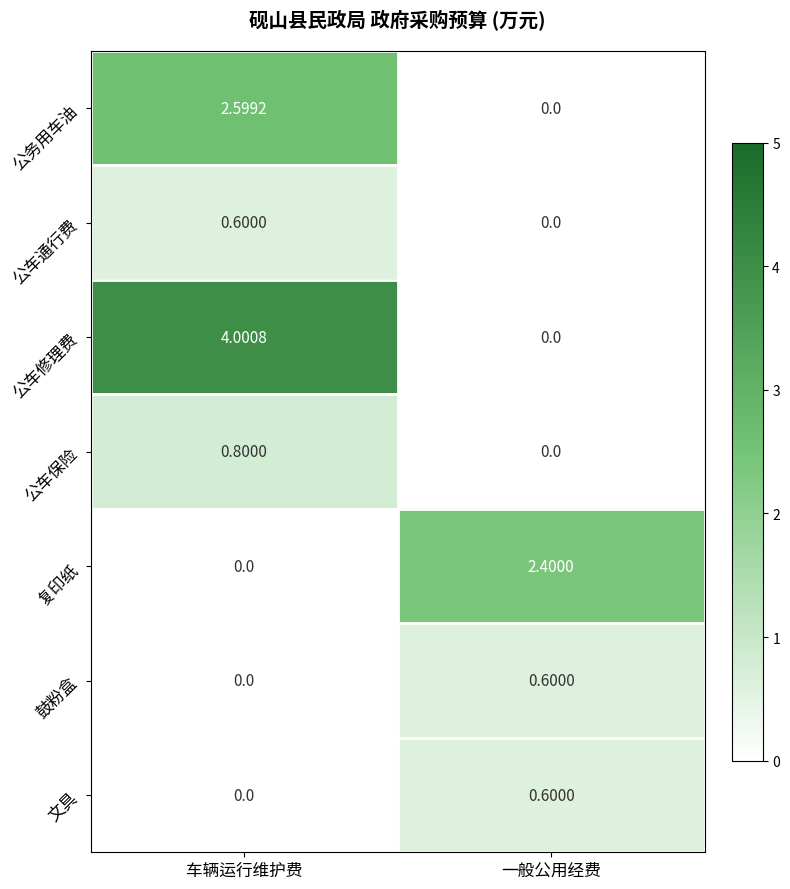

At which label does 公车通行费 reach its minimum?

一般公用经费